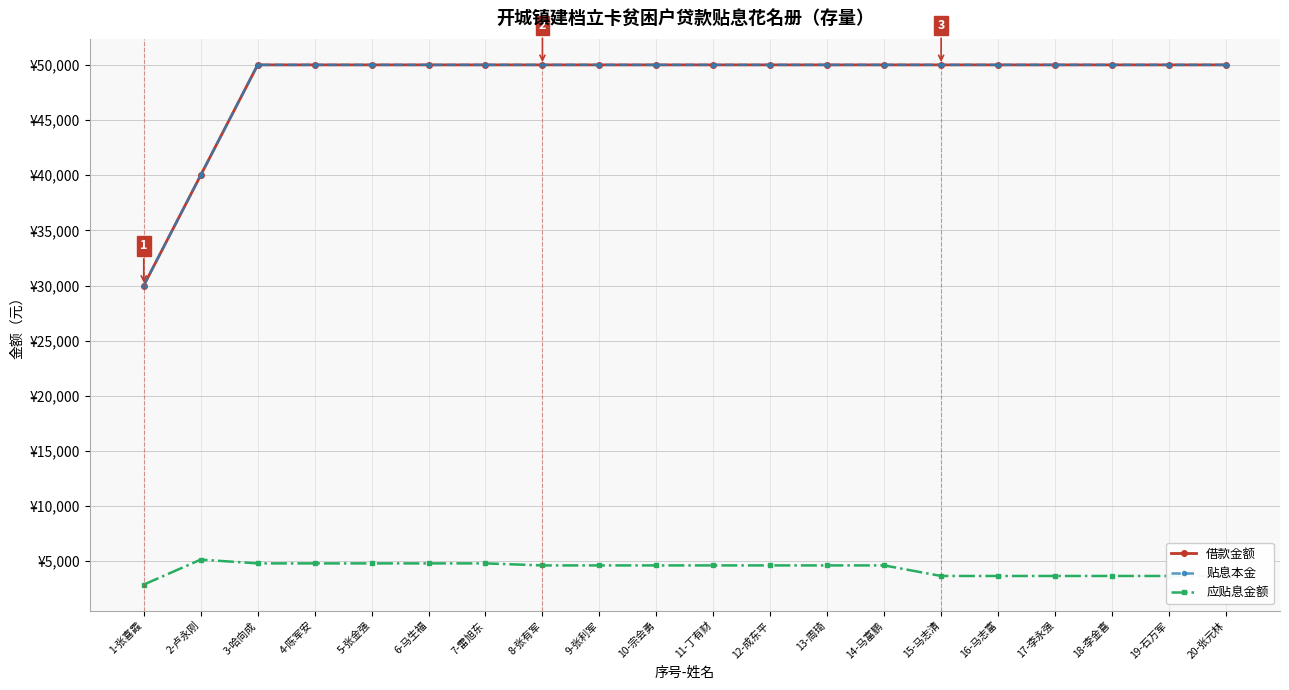

What is the difference between the highest and lowest values at 7-雷旭东?

45190.6